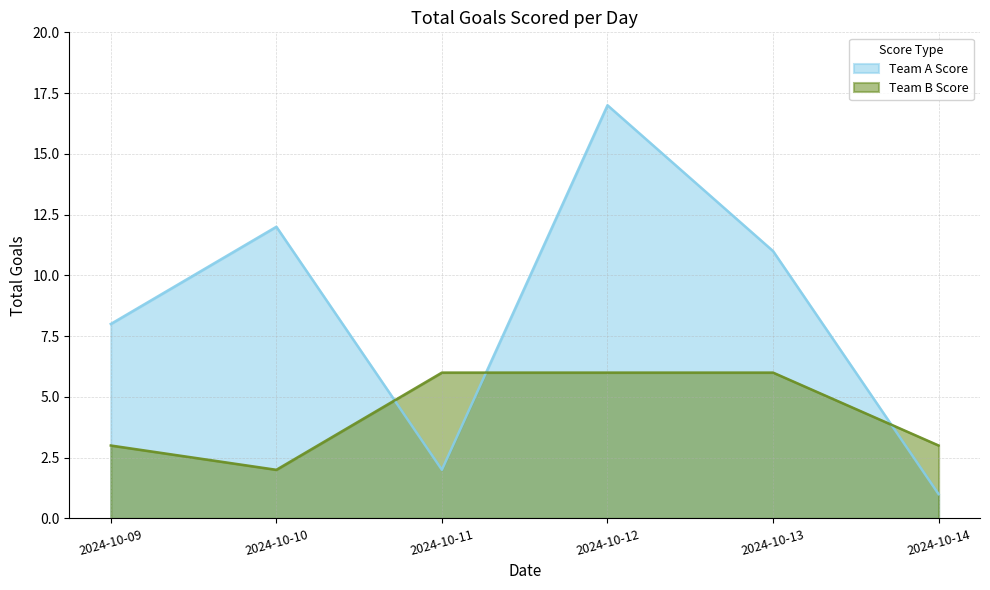

At which category does the chart reach its minimum across all series?

2024-10-14